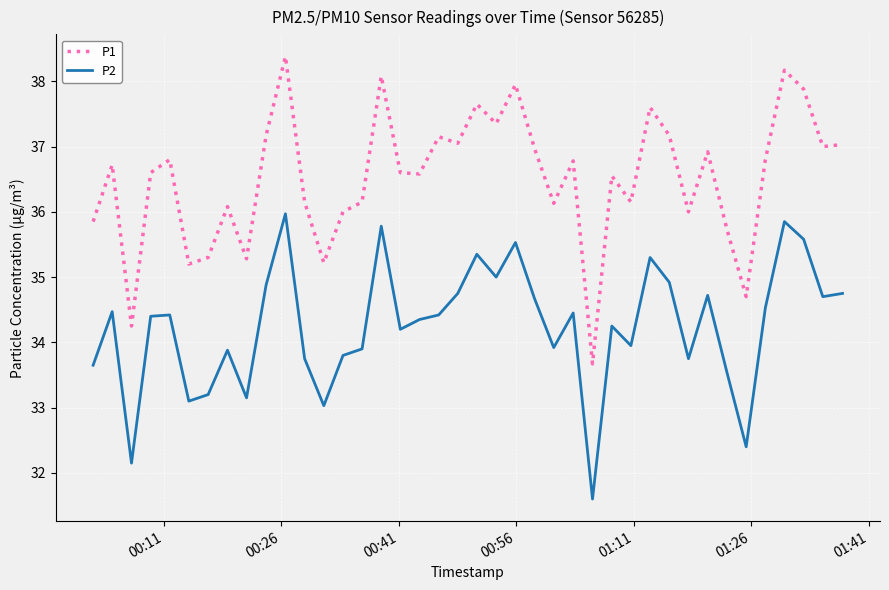

True or false: P1 and P2 cross at least once.

False